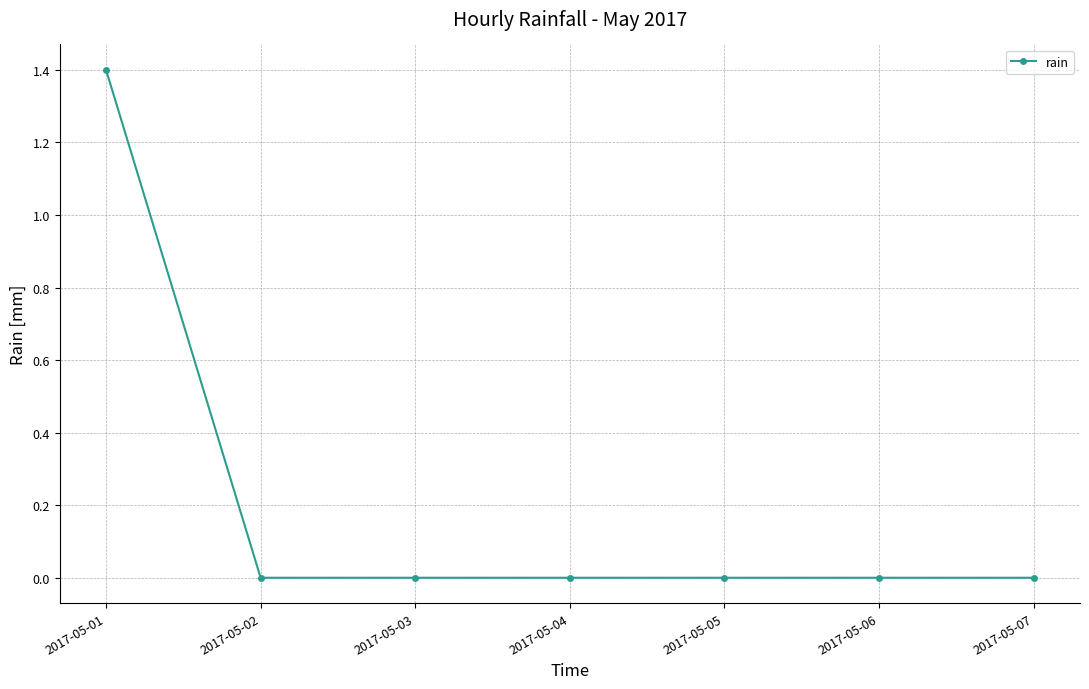

What is the greatest value displayed?

1.4